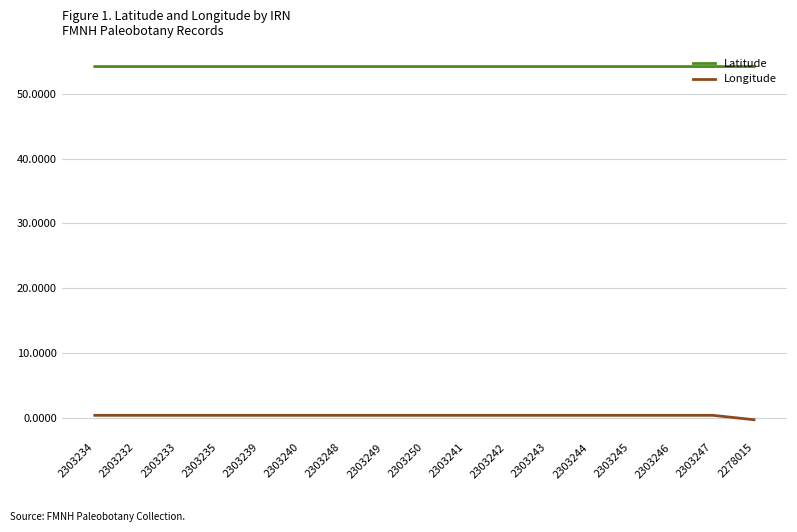

Is the value of Longitude at 2303250 greater than the value of Latitude at 2303248?

No